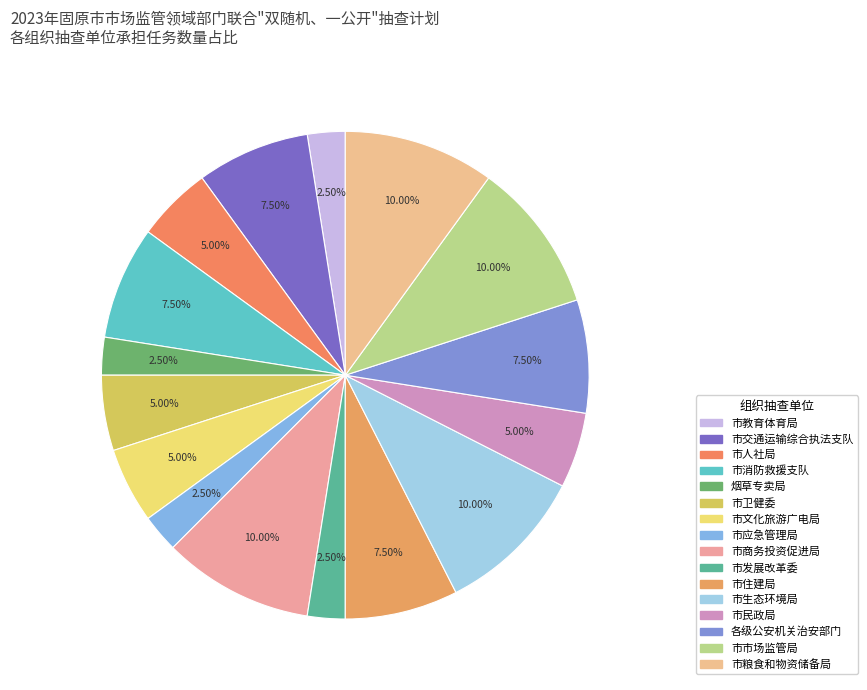

Is it true that 市消防救援支队 is 8% of the pie?

True